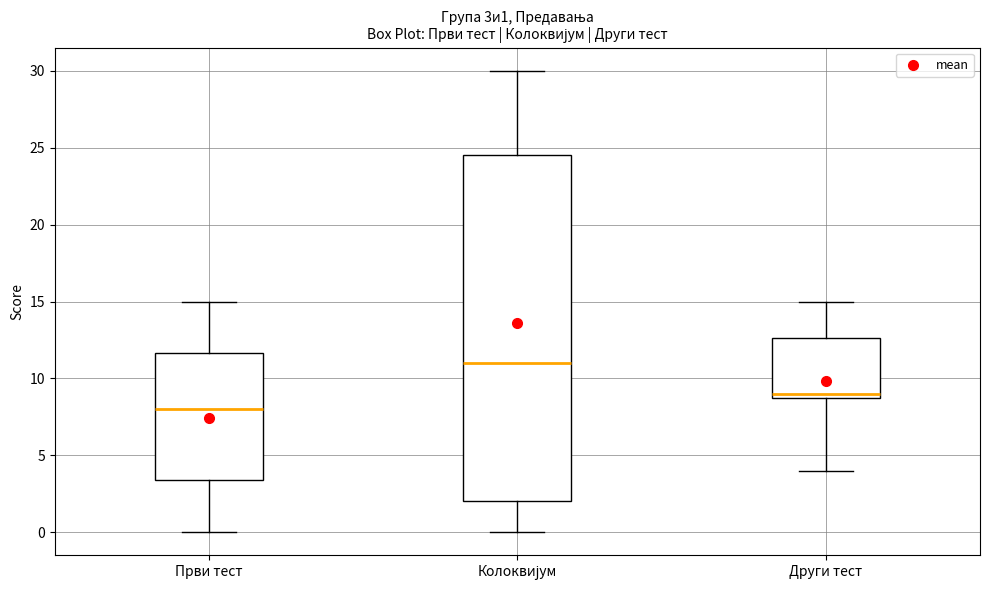

Which box's median line is the lowest?

Први тест